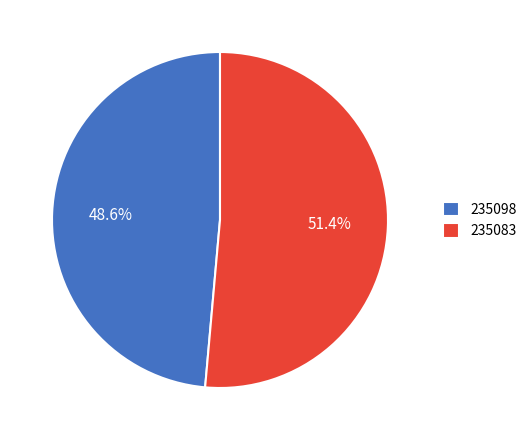

Rank the categories by value from lowest to highest.

235098, 235083